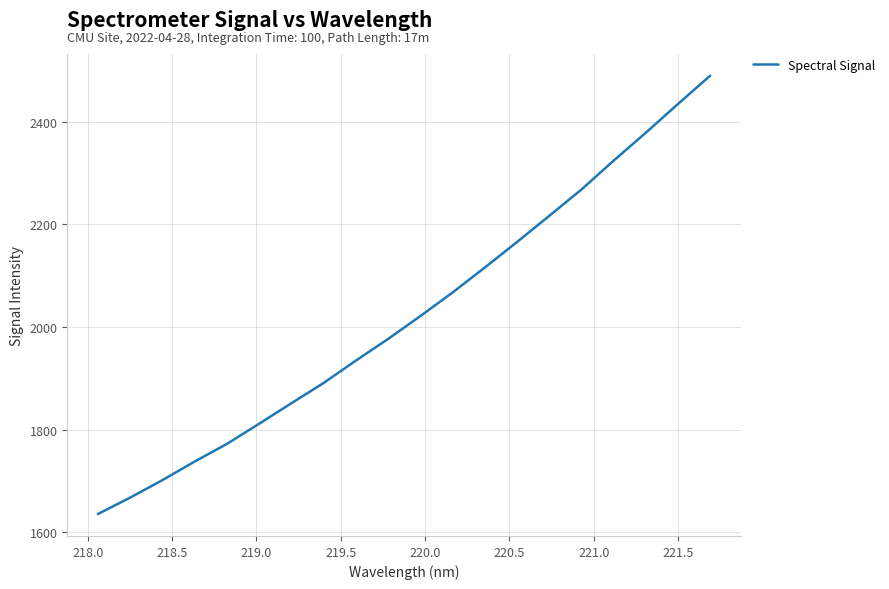

What is the maximum value shown in the chart?

2489.6